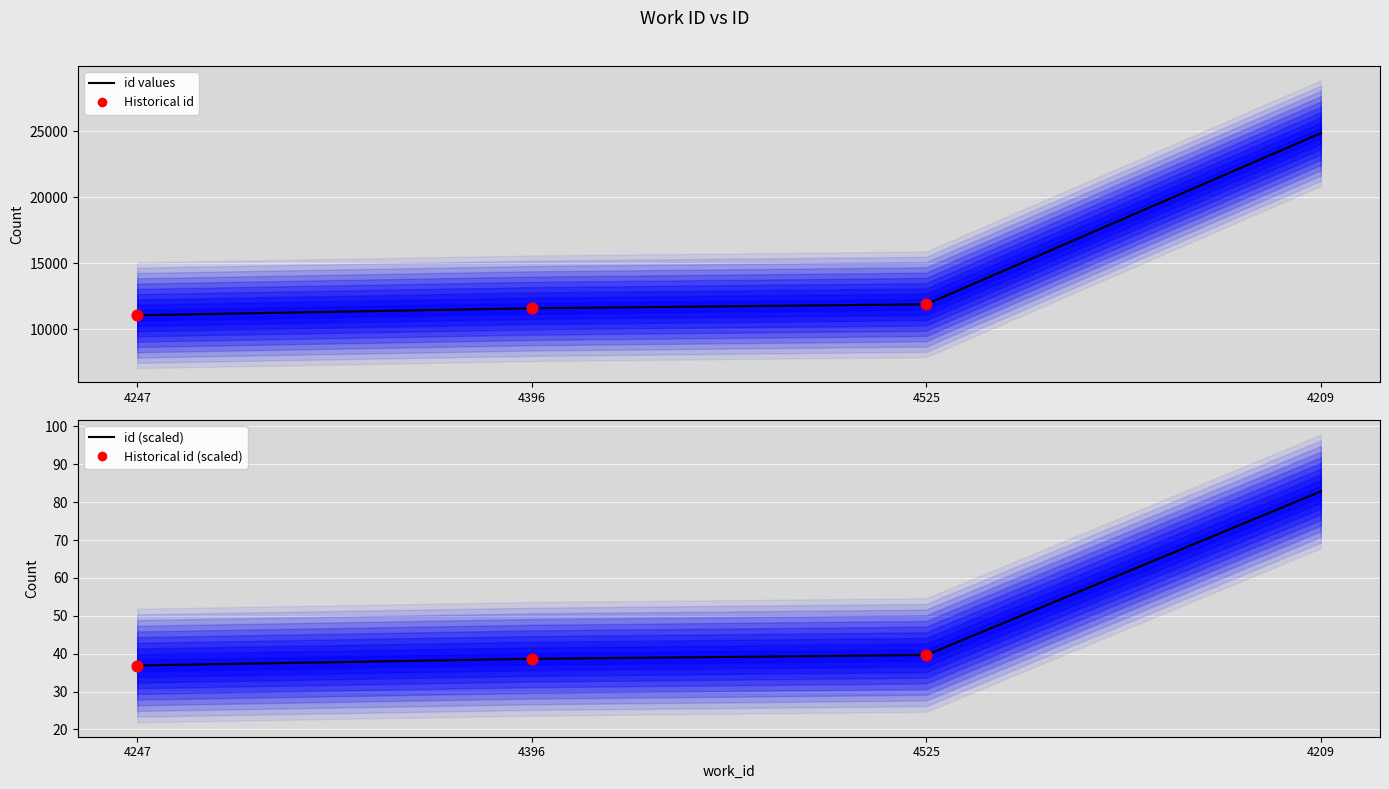

Approximately how many times larger is the value at 4396 compared to 4209?

0.5